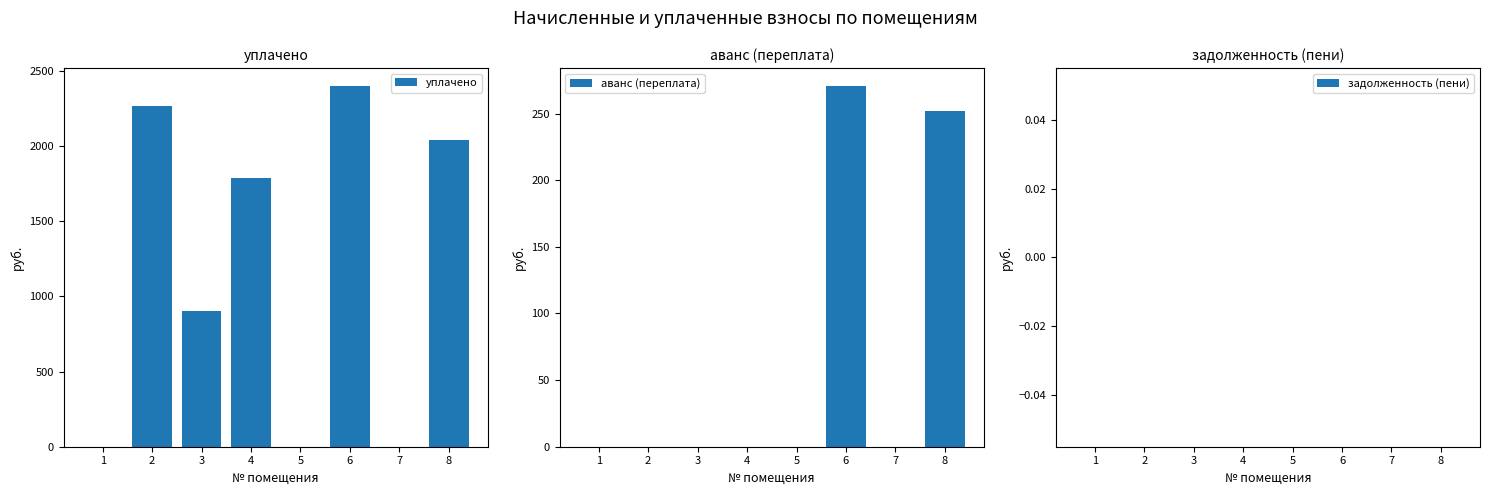

What is the sum of all аванс (переплата) values?

522.6